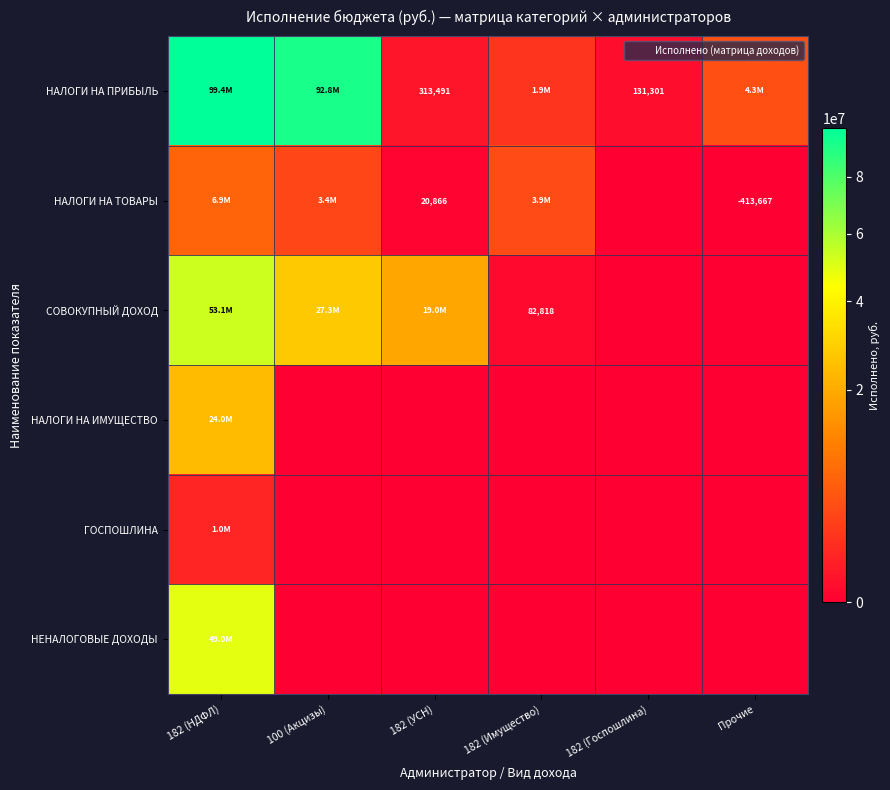

Between 100 (Акцизы) and 182 (УСН), which series saw the biggest shift?

НАЛОГИ НА ПРИБЫЛЬ